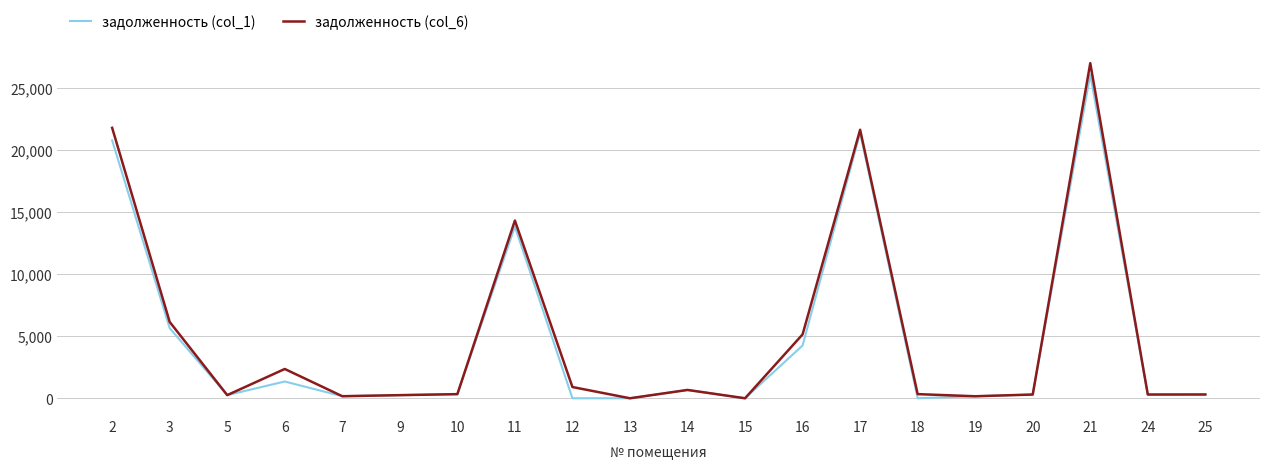

What is the spread (max minus min) of values at 3?

499.3